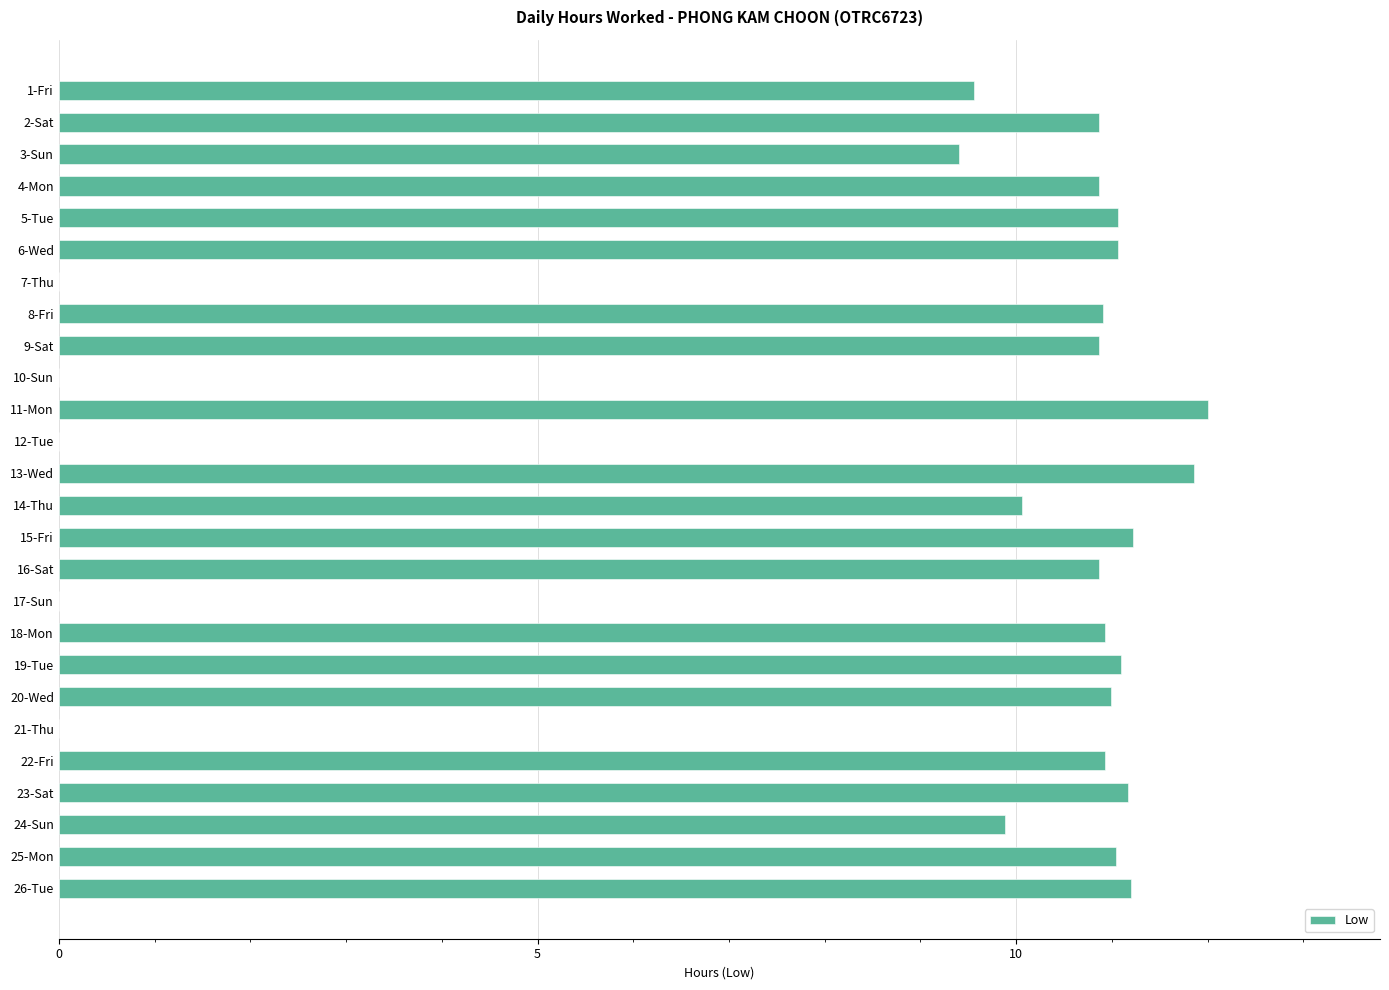

The value at 24-Sun is 9.9. True or false?

True